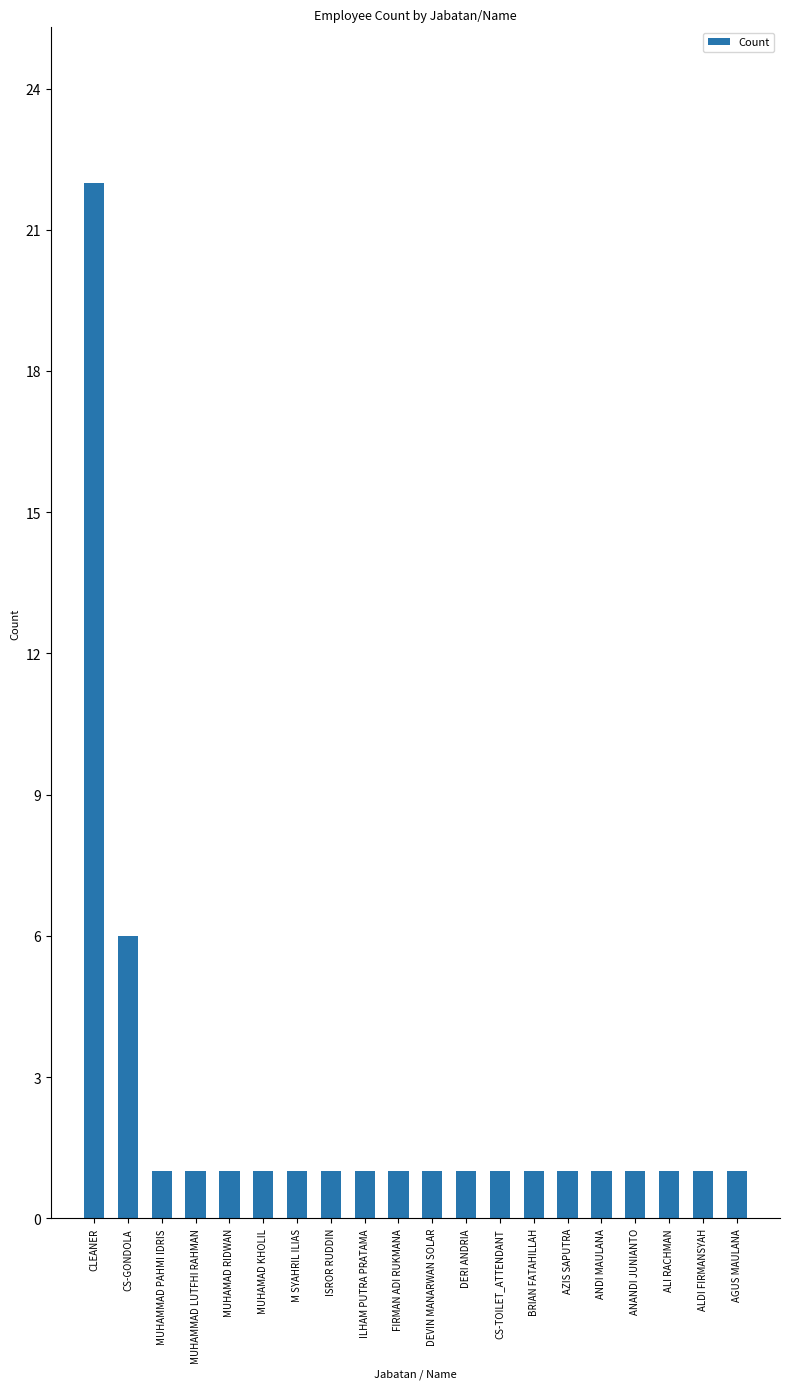

What is the value of the 11th bar from the left?

1